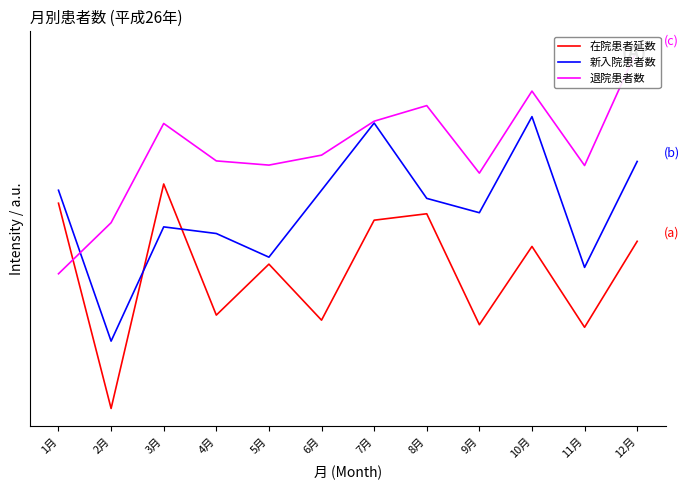

What is the label of the 11th point from the right?

2月